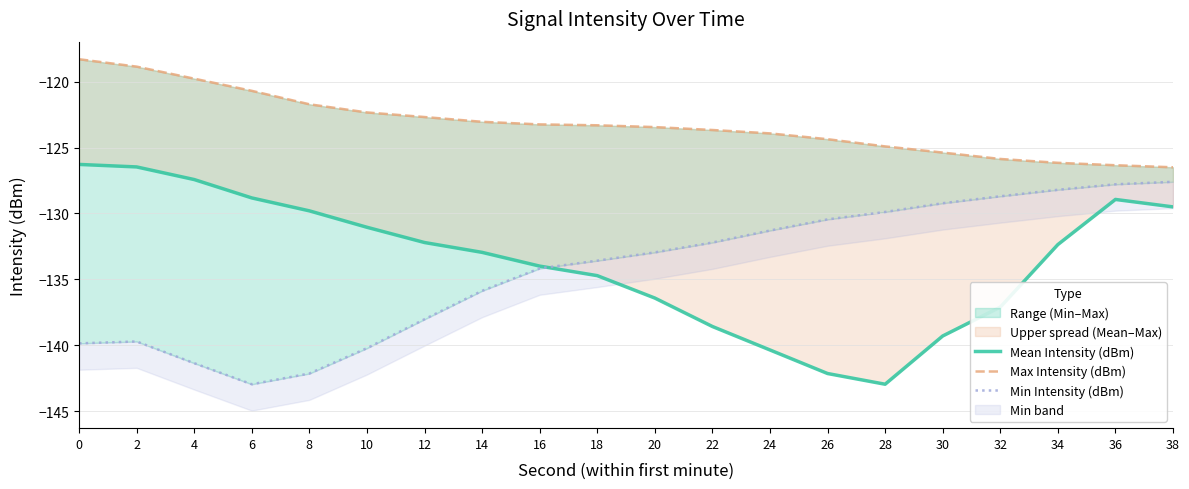

How many values in the Min Intensity (dBm) series are below -132?

12